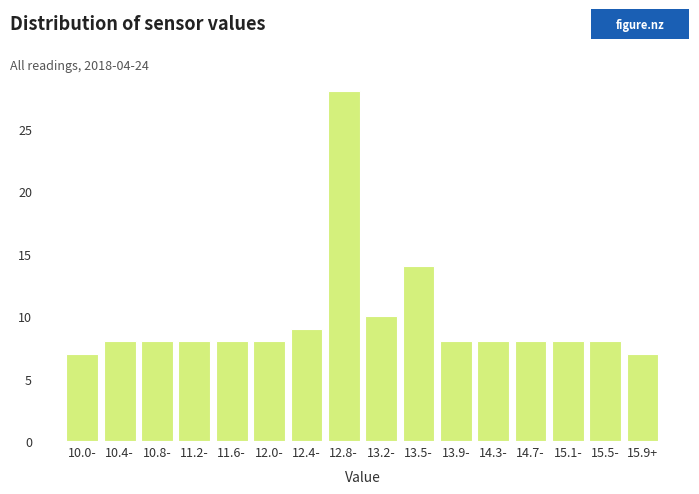

Reading left to right, what are all the values shown in this chart?

10.0-=7	10.4-=8	10.8-=8	11.2-=8	11.6-=8	12.0-=8	12.4-=9	12.8-=28	13.2-=10	13.5-=14	13.9-=8	14.3-=8	14.7-=8	15.1-=8	15.5-=8	15.9+=7